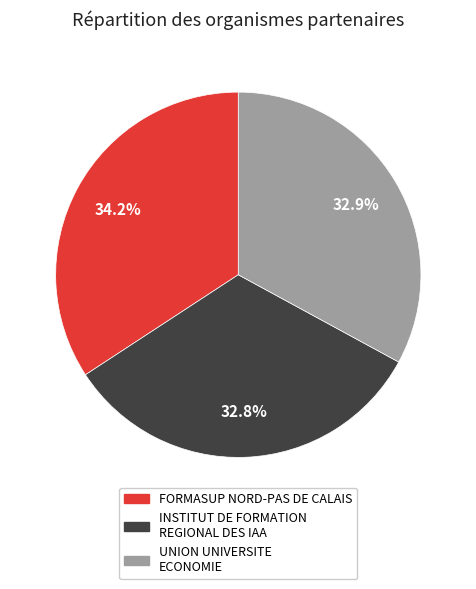

Is INSTITUT DE FORMATION REGIONAL DES IAA the majority of the pie?

No